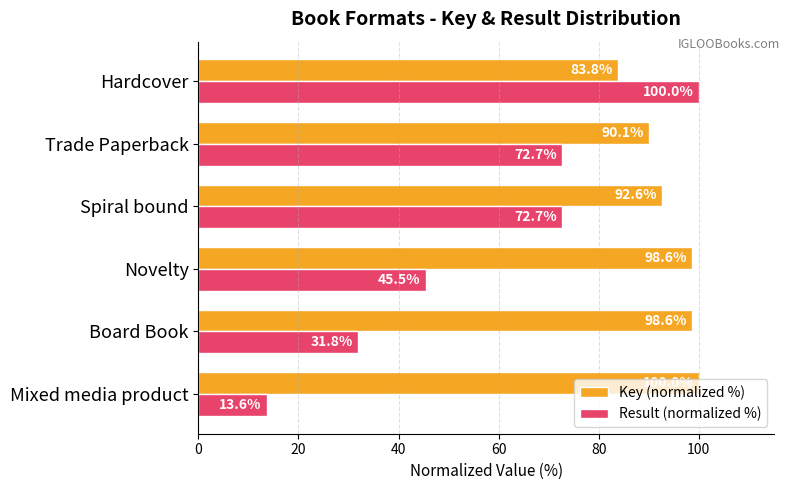

At Hardcover, list the series in order from smallest to largest.

Key (normalized %), Result (normalized %)